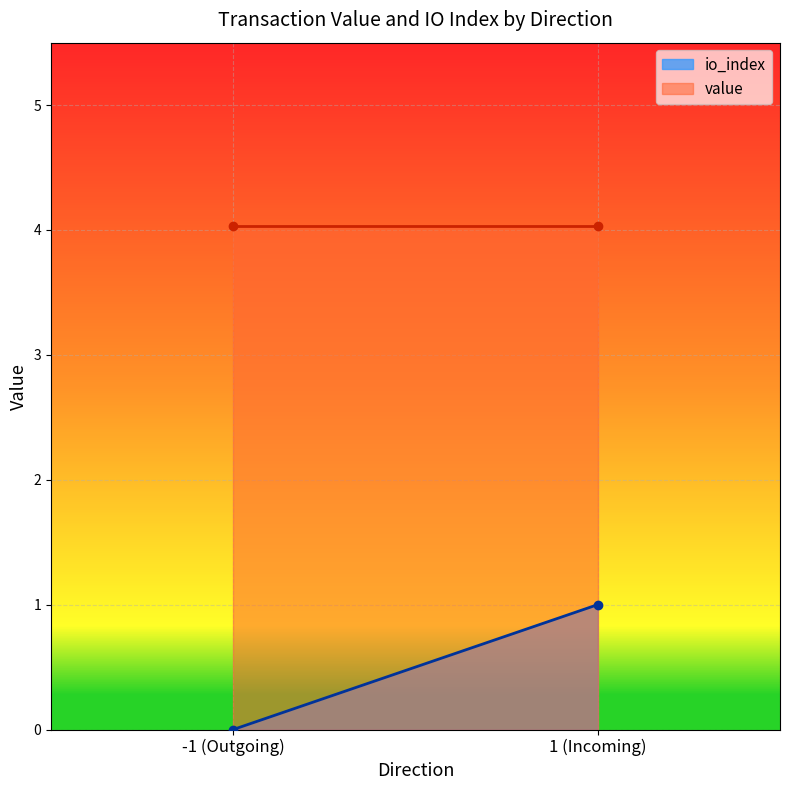

List the series in order of their peak value, highest first.

value, io_index